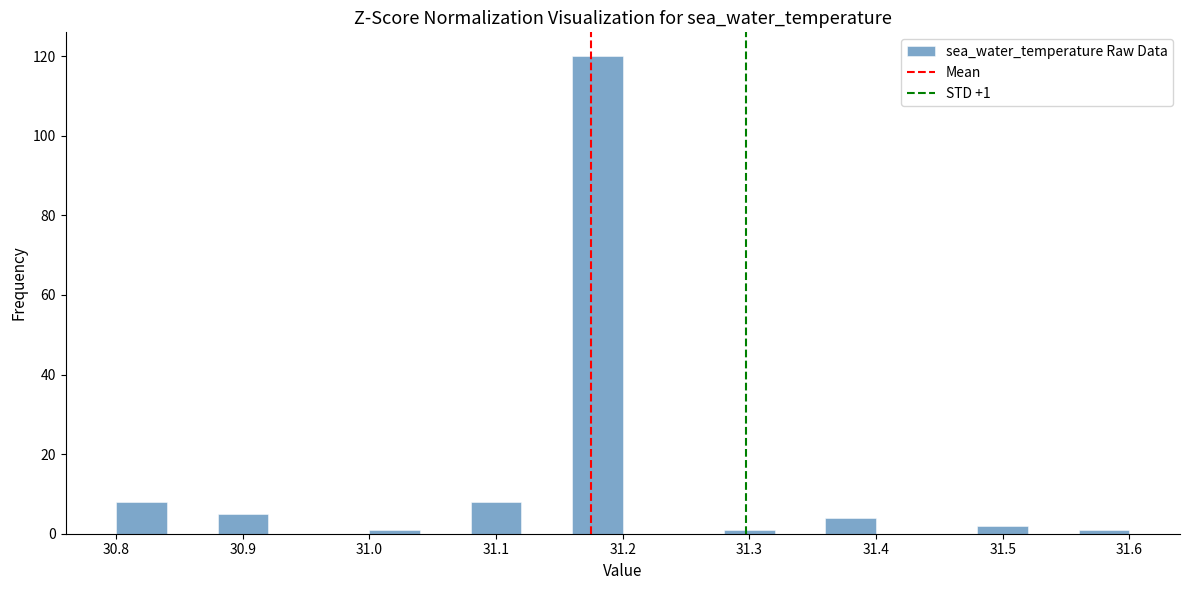

Over which range of the x-axis is the bar tallest?

31.16 to 31.20